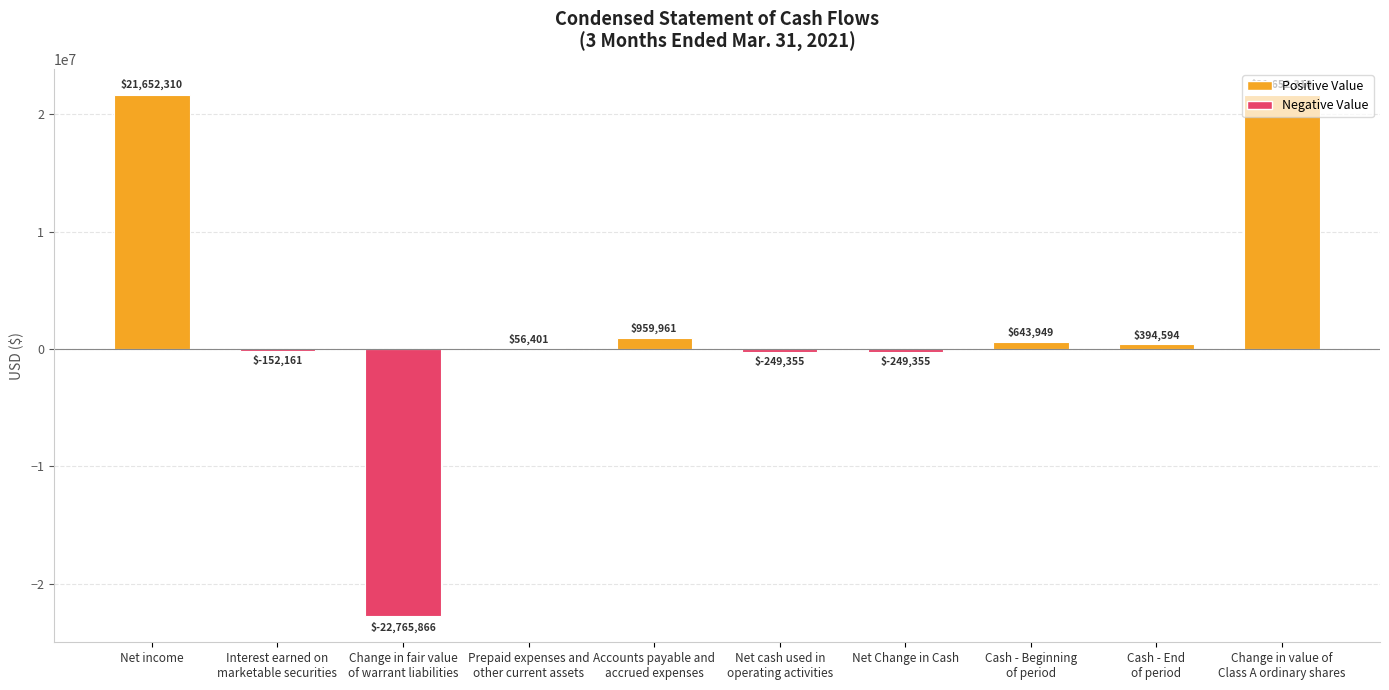

What is the maximum value shown in the chart?

21652310